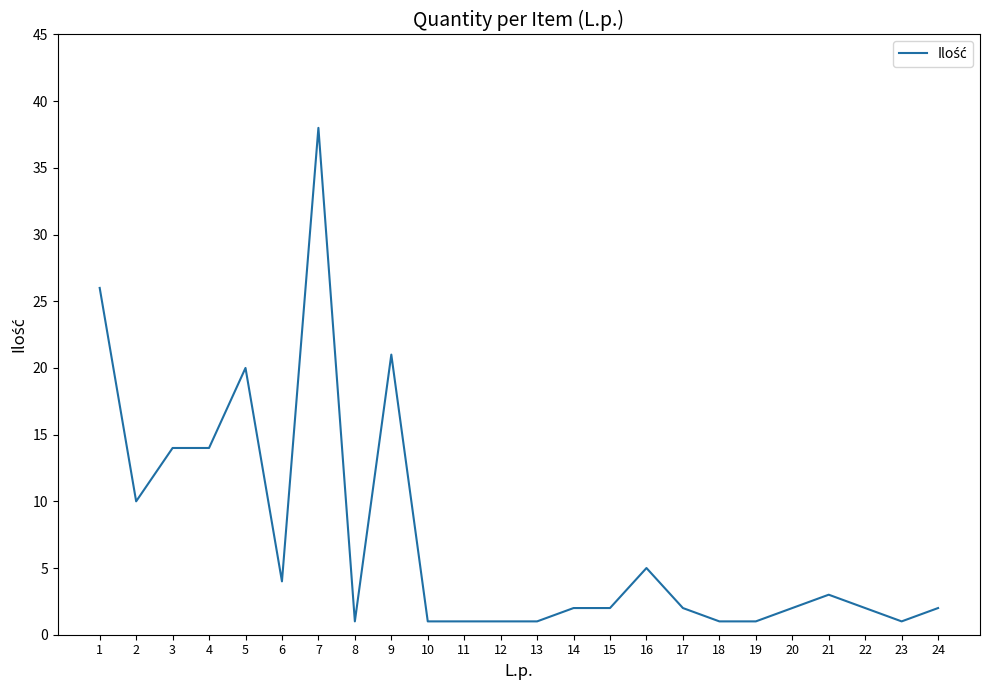

Where is the data nearest to the value 19?

5